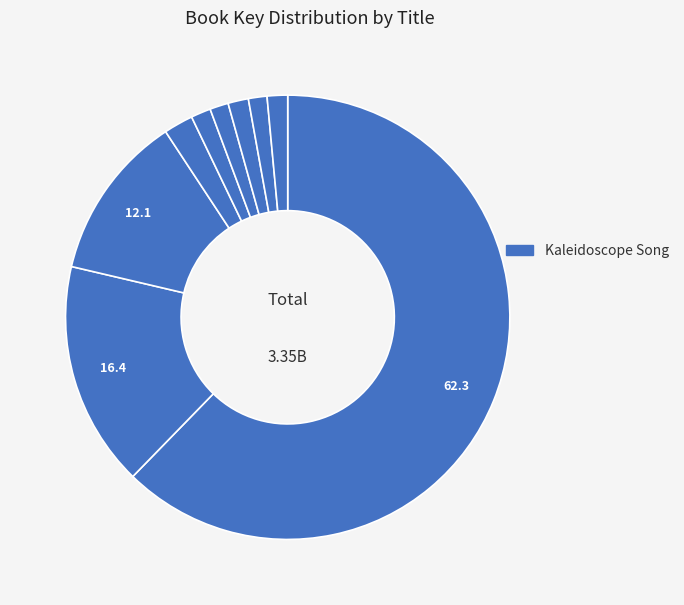

Which slice is the smallest?

VIP Lounge